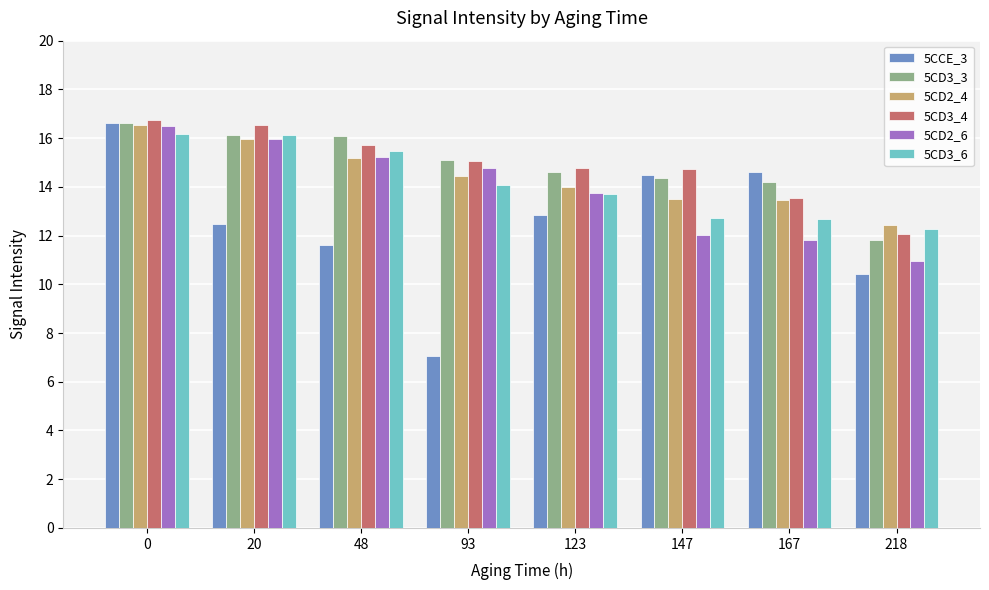

What is the total value across all series at 93?

80.5